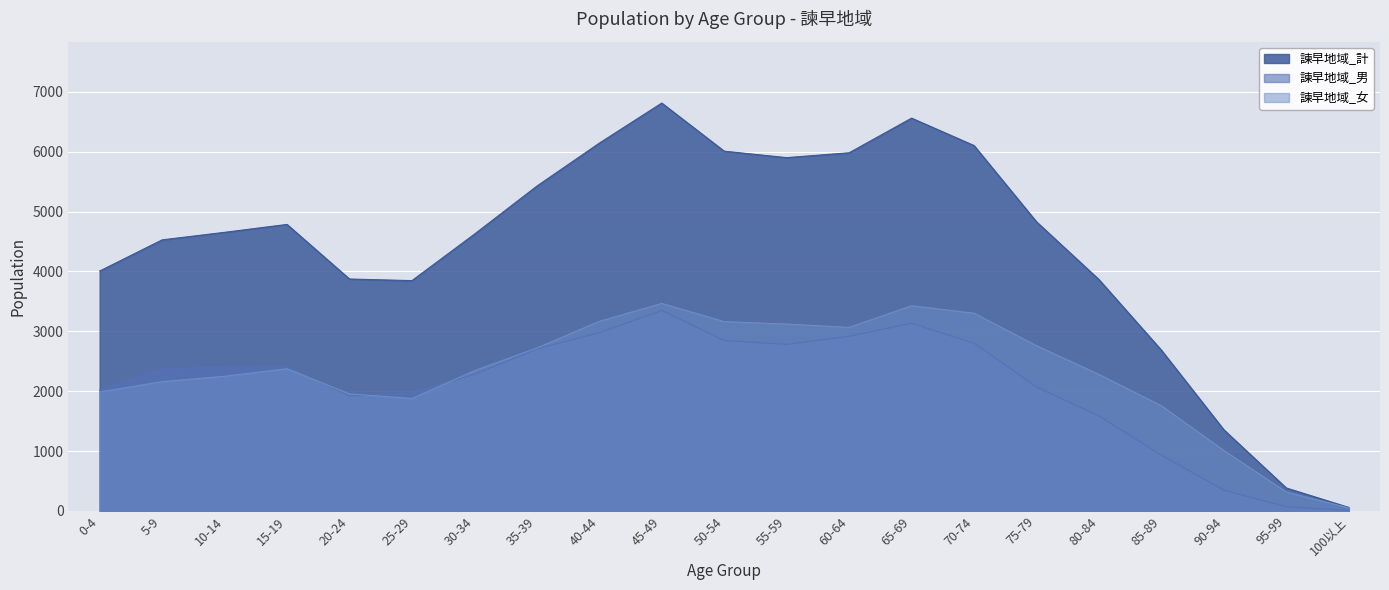

Count the number of categories in the chart.

21